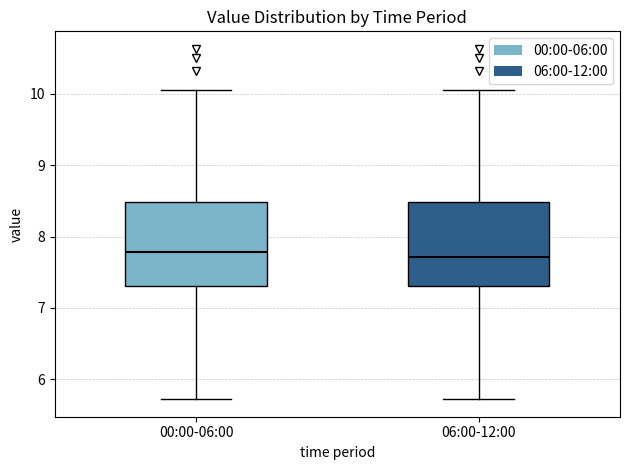

Reading left to right, read every box against the y-axis: the position of its median line, the range the box covers, and the ends of its whiskers. The values are not printed on the chart, so give them approximately, as read against the axis.

00:00-06:00: median 7.8, box 7.3 to 8.5, whiskers 5.7 to 10.1
06:00-12:00: median 7.7, box 7.3 to 8.5, whiskers 5.7 to 10.1